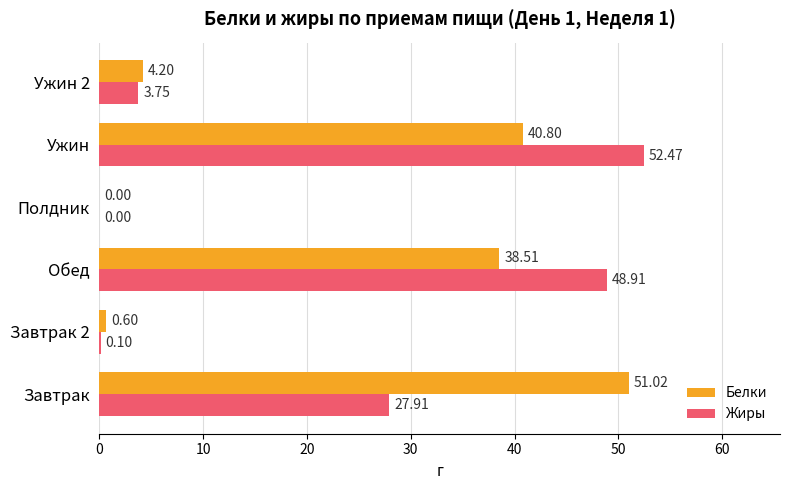

What is the sum of the Жиры values at Ужин 2 and Завтрак 2?

3.9